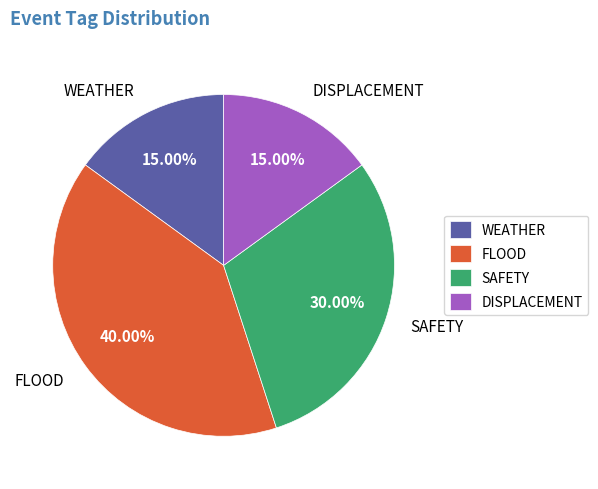

What is the largest slice in the pie chart?

FLOOD